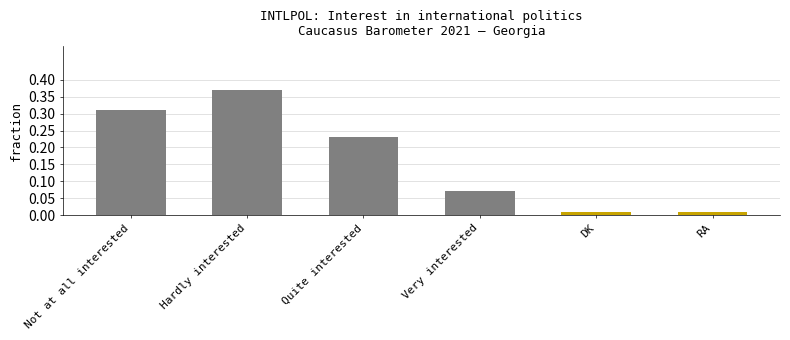

What is the sum of all values?

1.0